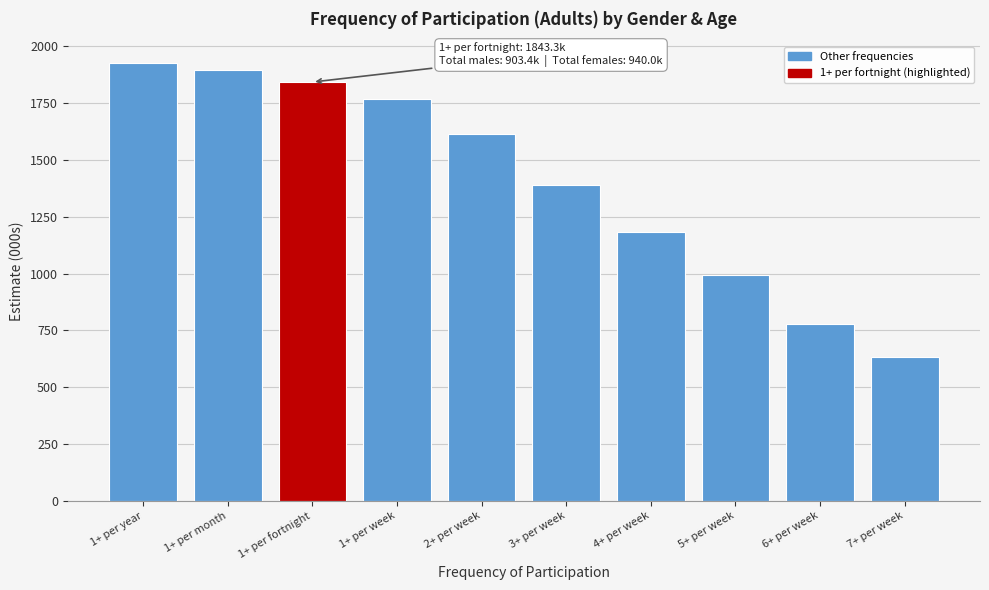

Reading left to right, transcribe all the data shown in this chart.

1926.8	1896.9	1843.3	1768.2	1614.6	1391.0	1182.6	993.7	776.8	635.4